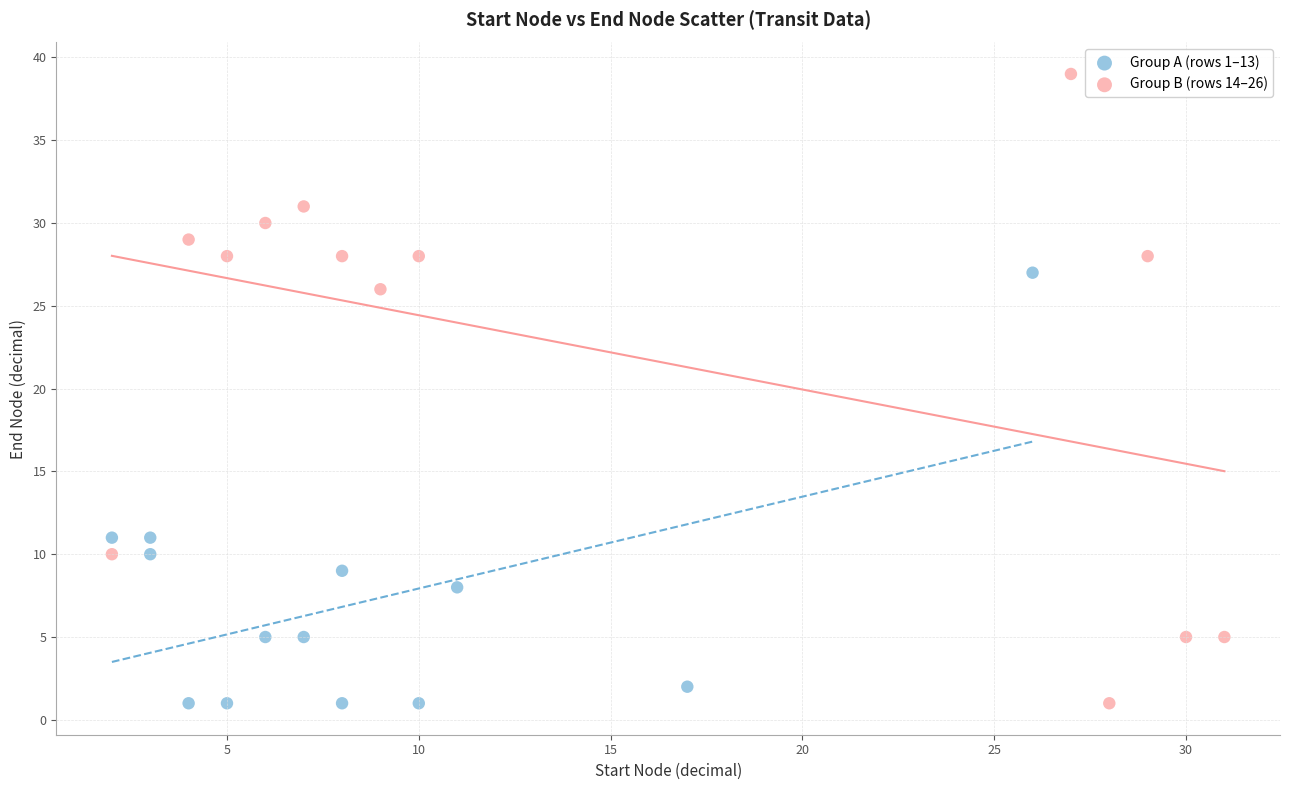

Which series has the widest spread of Y values?

Group B (rows 14–26)